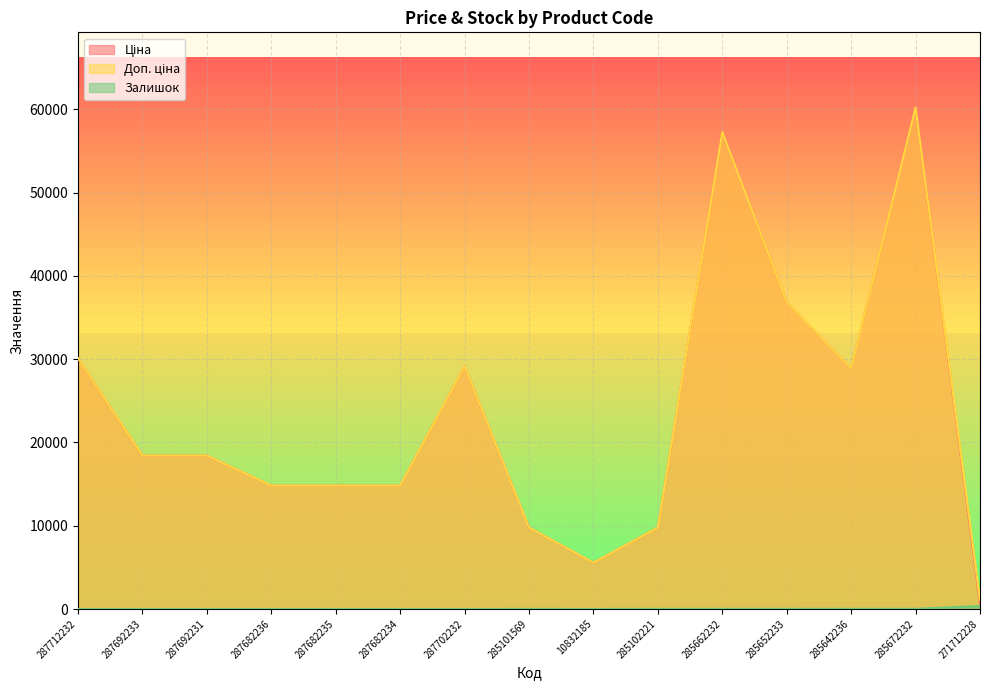

In Ціна, how many points are higher than both neighbors (excluding endpoints)?

3